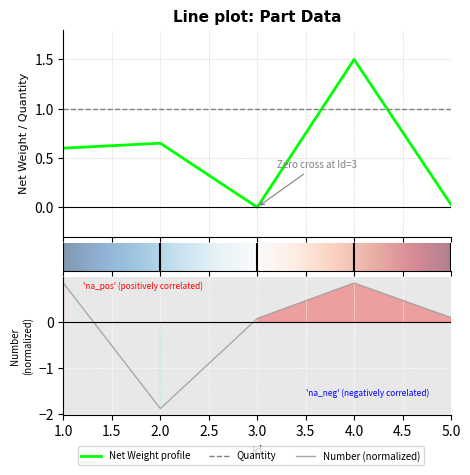

At which category is the sum across all series the highest?

4